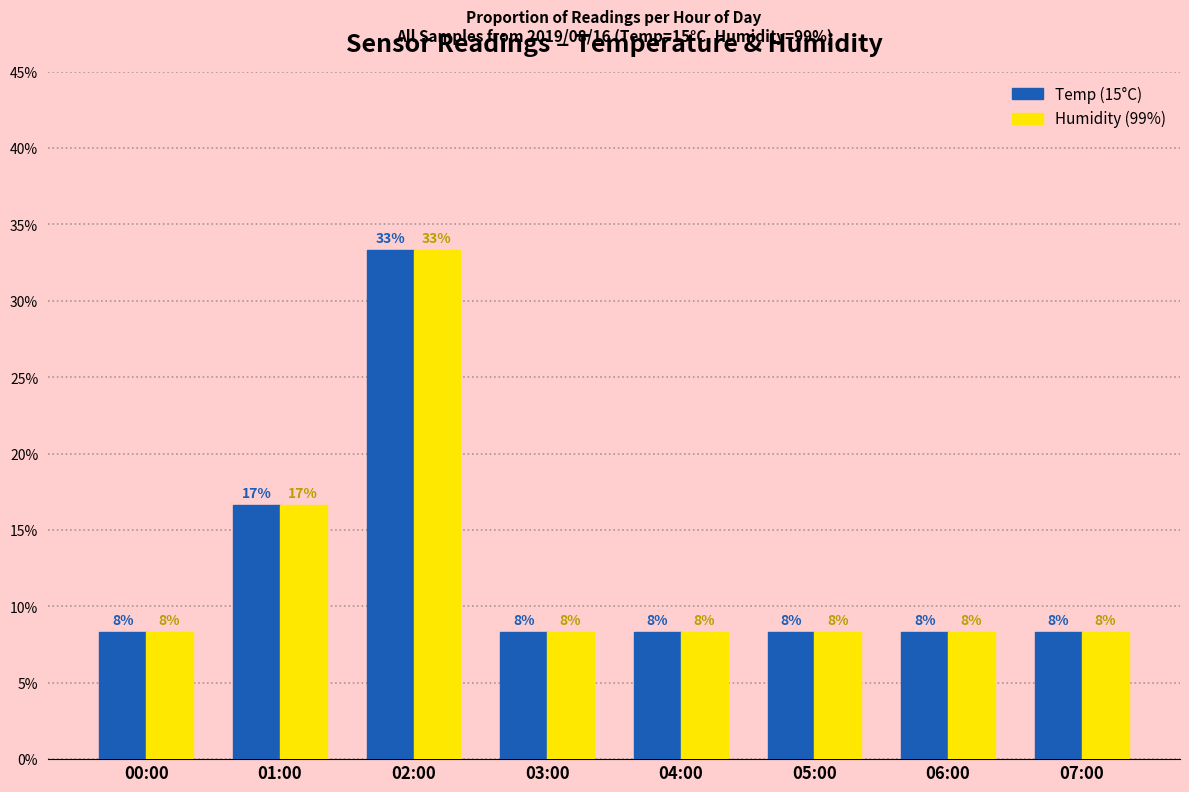

Is the value of Humidity (99%) at 03:00 greater than the value of Temp (15°C) at 03:00?

No